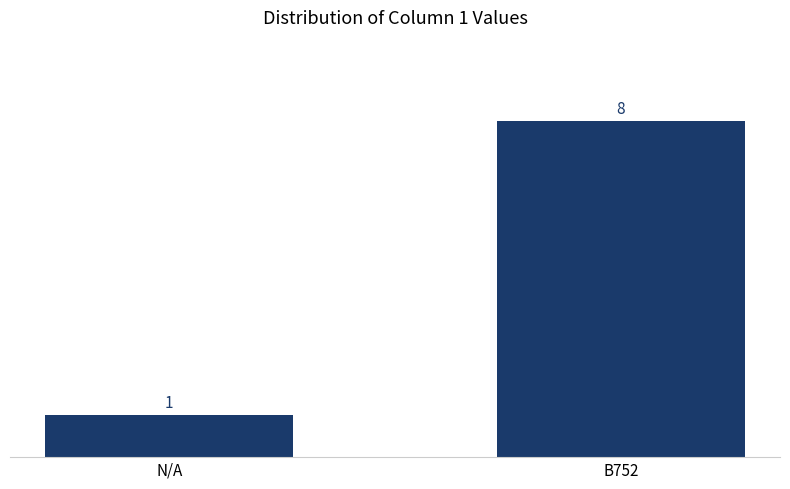

What is the maximum value shown in the chart?

8